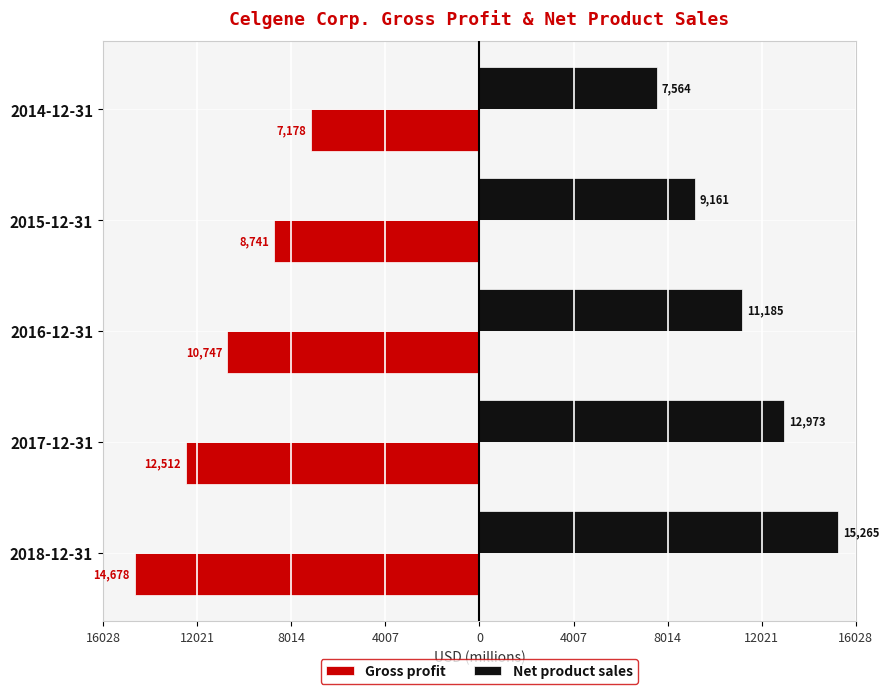

What are all the series names shown in the legend?

Gross profit, Net product sales